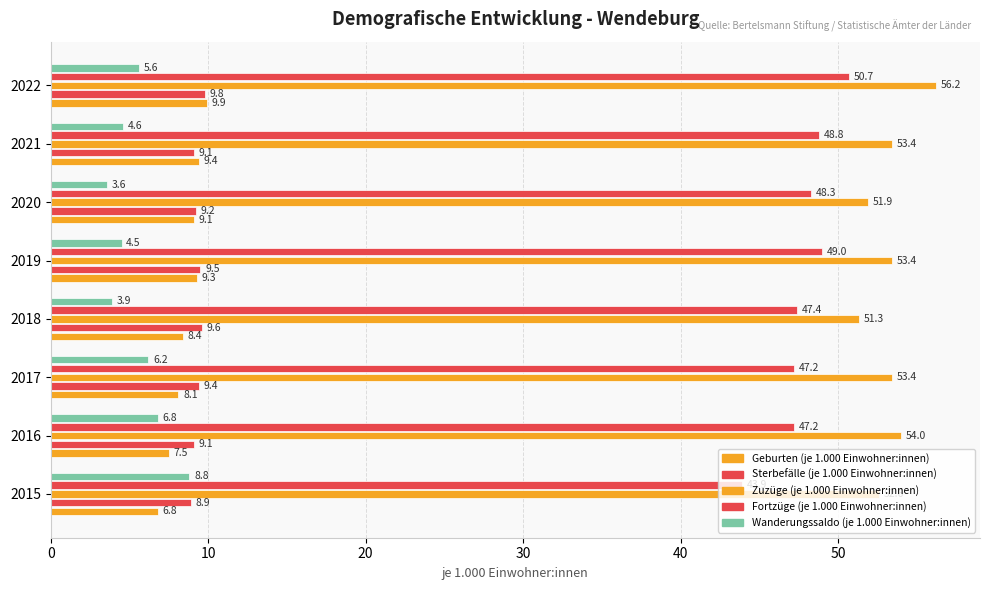

What is the difference between the second highest and second lowest values in the Sterbefälle (je 1.000 Einwohner:innen) series?

0.5